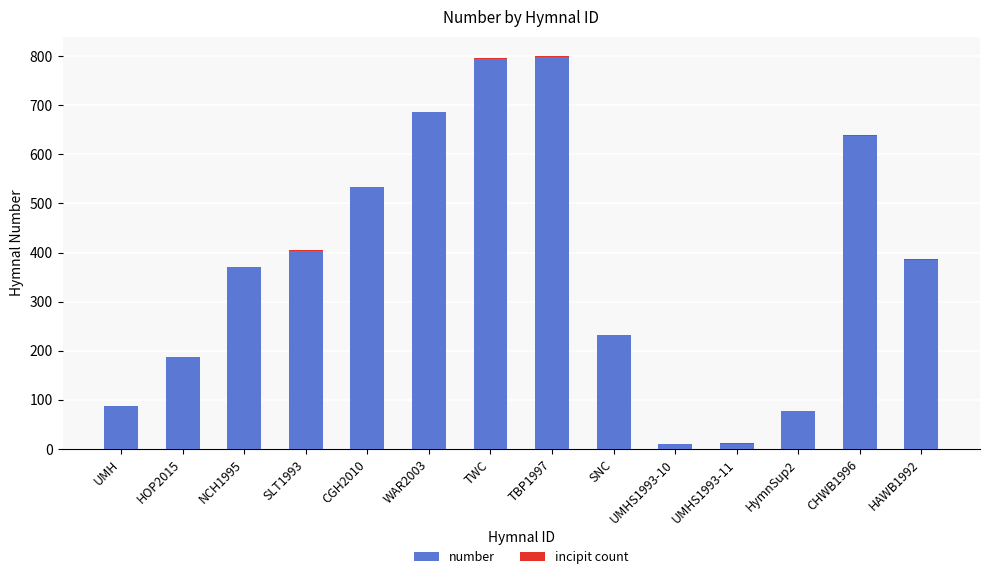

Is it true that number equals 994 at CHWB1996?

False